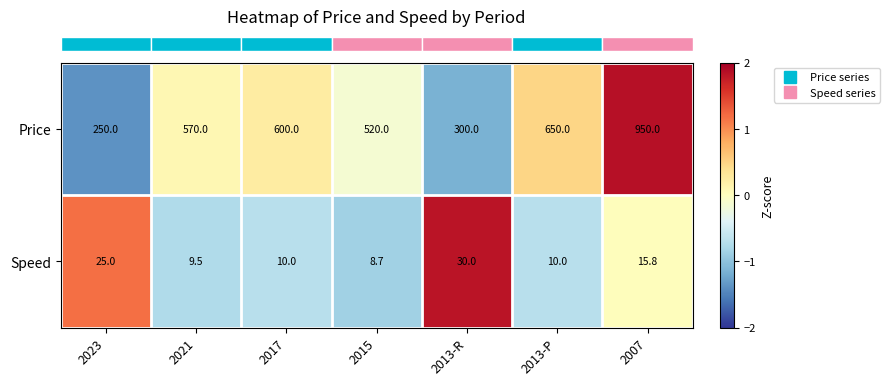

True or false: Speed has a value of 52.2 at 2013-R.

False